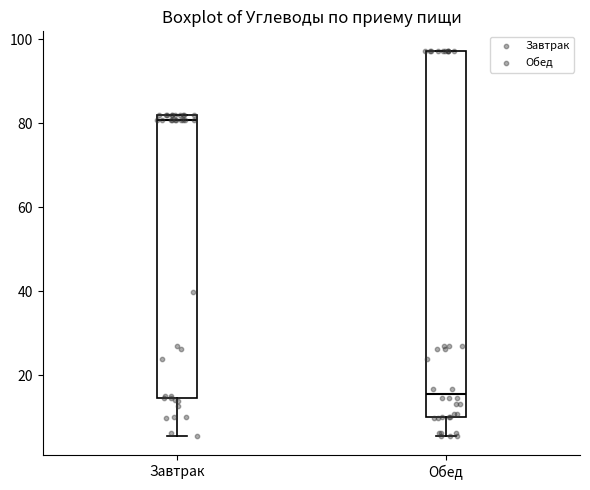

Which box has the lowest median line?

Обед